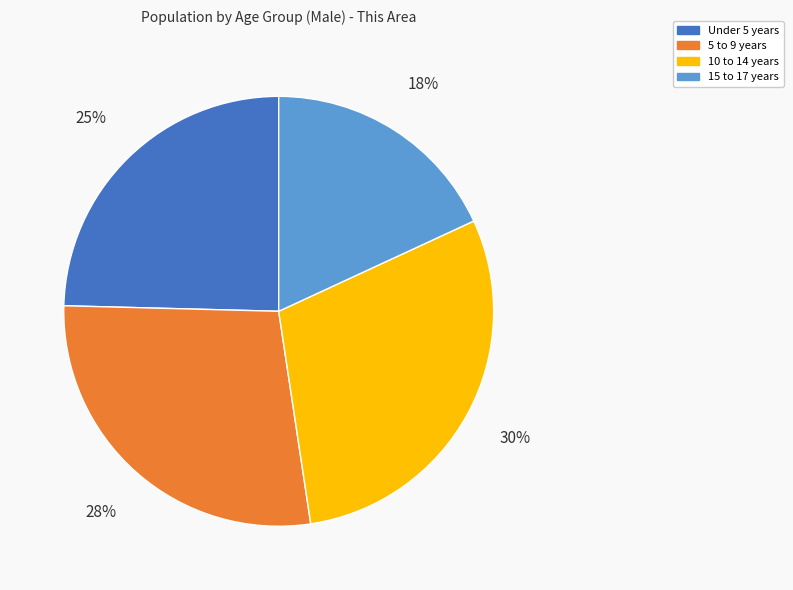

To the nearest percent, what is the average slice percentage?

25%